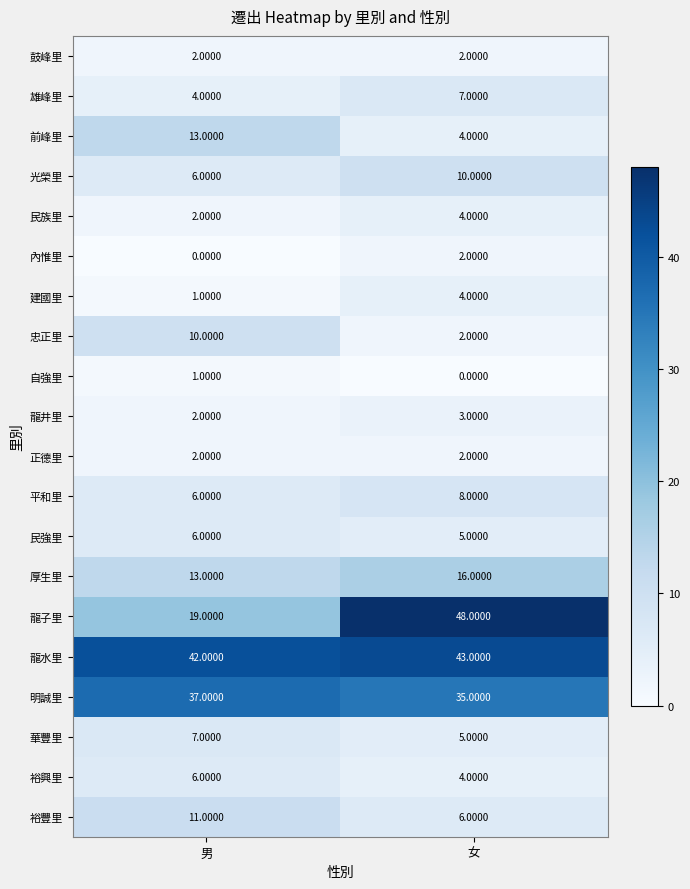

What is the sum of all 龍子里 values?

67